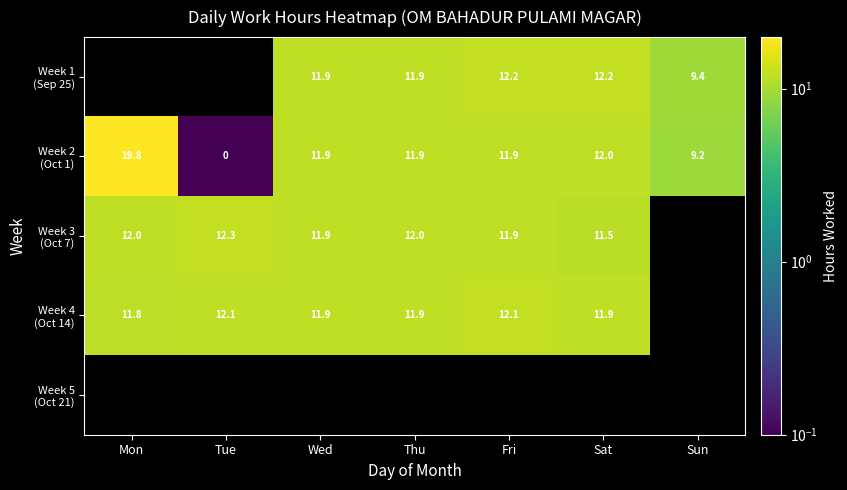

The value of Week 2 (Oct 1) at Sat is 21.3. True or false?

False